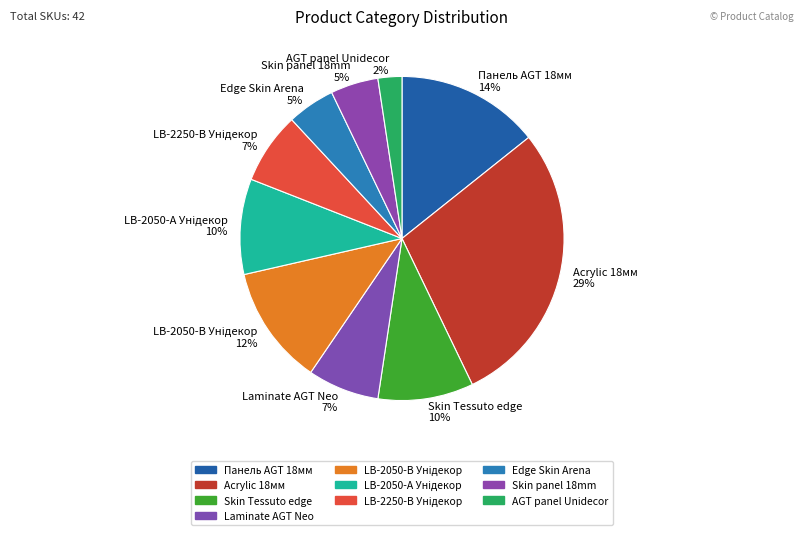

The AGT panel Unidecor 2% slice represents 8% of the pie. True or false?

False